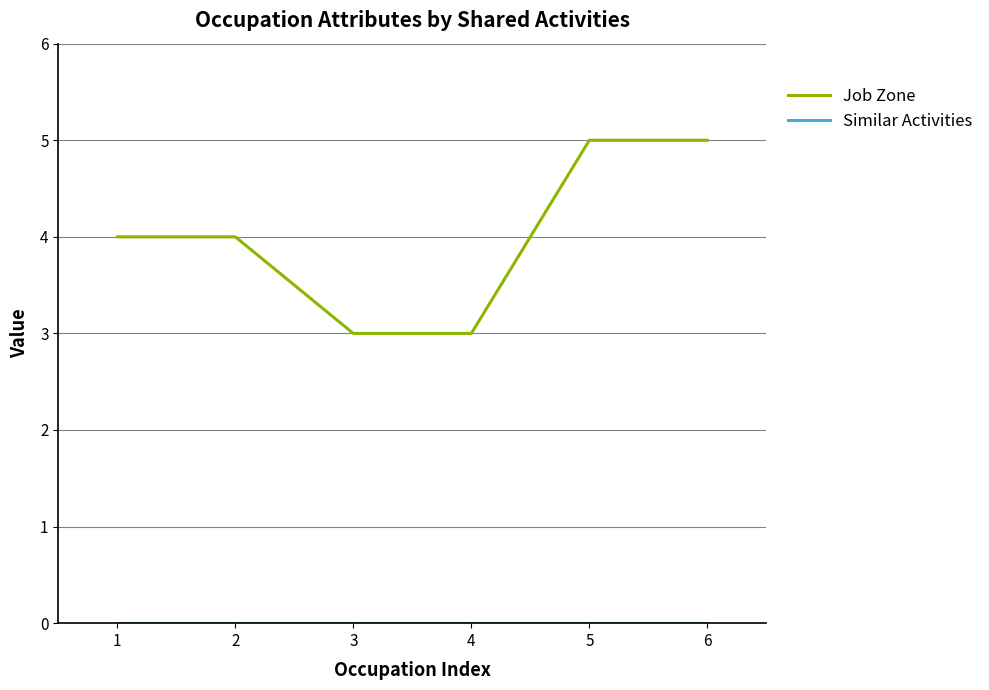

Which series has the largest total across all categories?

Job Zone